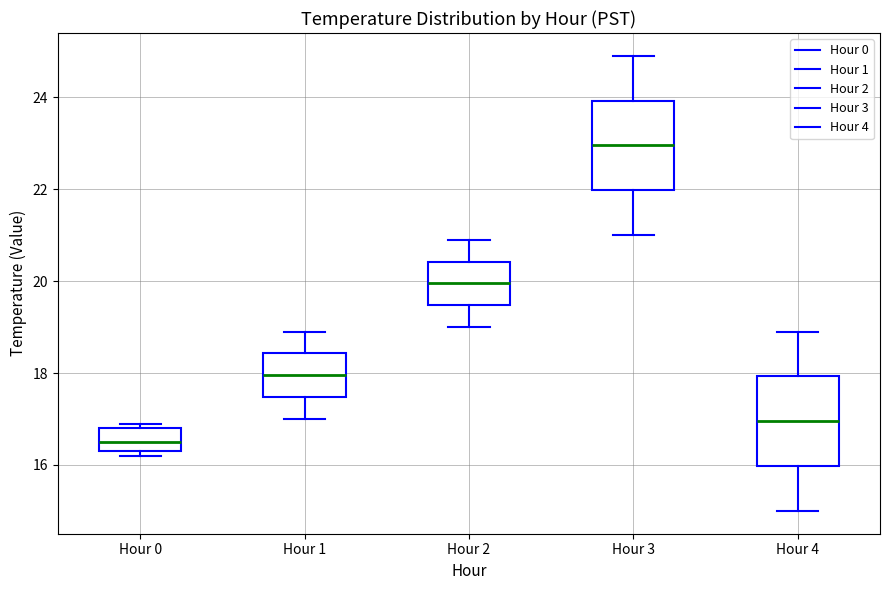

Reading left to right, transcribe this box plot: for each box, give where its median line is, the range the box spans, and where its two whiskers end, as read against the y-axis. The values are not printed on the chart, so give them approximately, as read against the axis.

Hour 0: median 16.6, box 16.4 to 16.8, whiskers 16.2 to 17.0
Hour 1: median 18.0, box 17.4 to 18.4, whiskers 17.0 to 19.0
Hour 2: median 20.0, box 19.4 to 20.4, whiskers 19.0 to 21.0
Hour 3: median 23.0, box 22.0 to 24.0, whiskers 21.0 to 25.0
Hour 4: median 17.0, box 16.0 to 18.0, whiskers 15.0 to 19.0